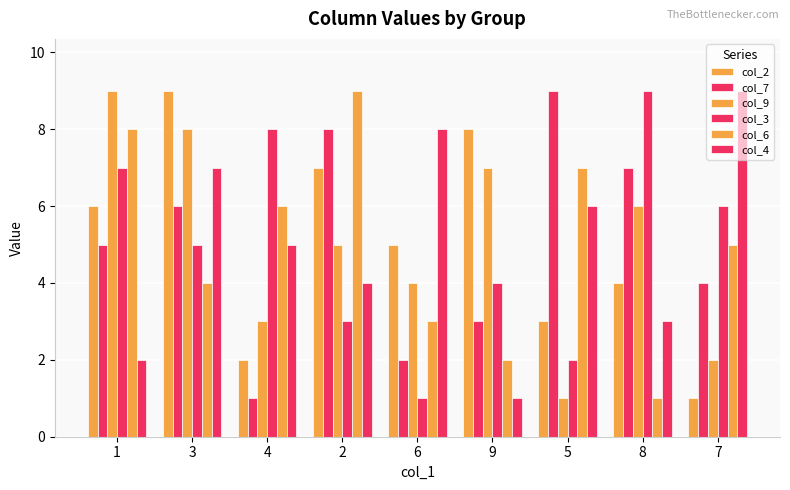

How many bars are there in each group?

6